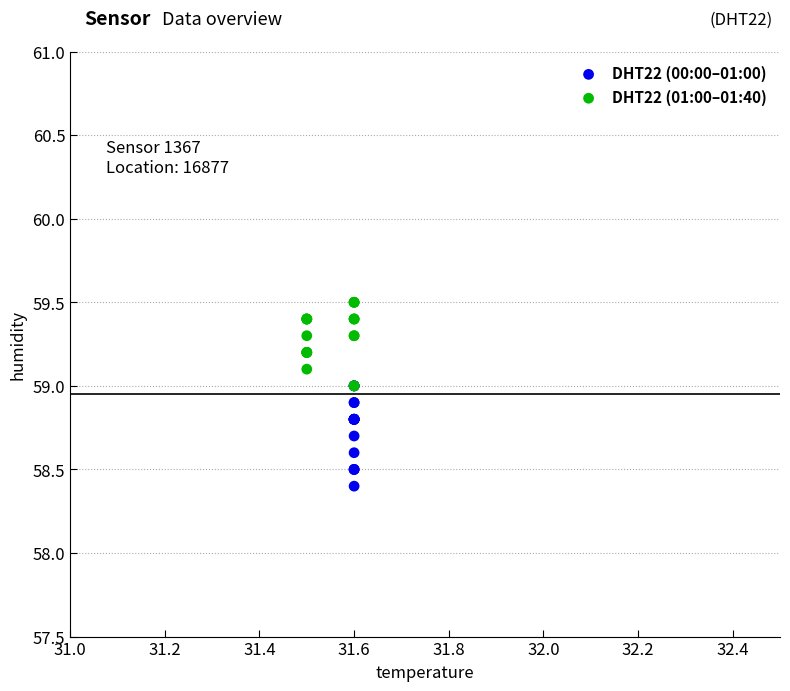

Which series has the widest spread of Y values?

DHT22 (00:00–01:00)